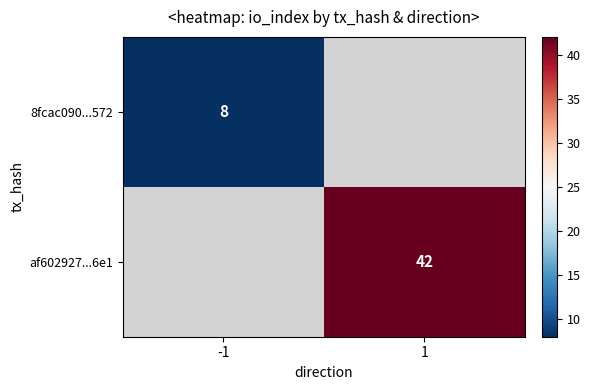

The 8fcac090...572 series shows 10 at -1. True or false?

False